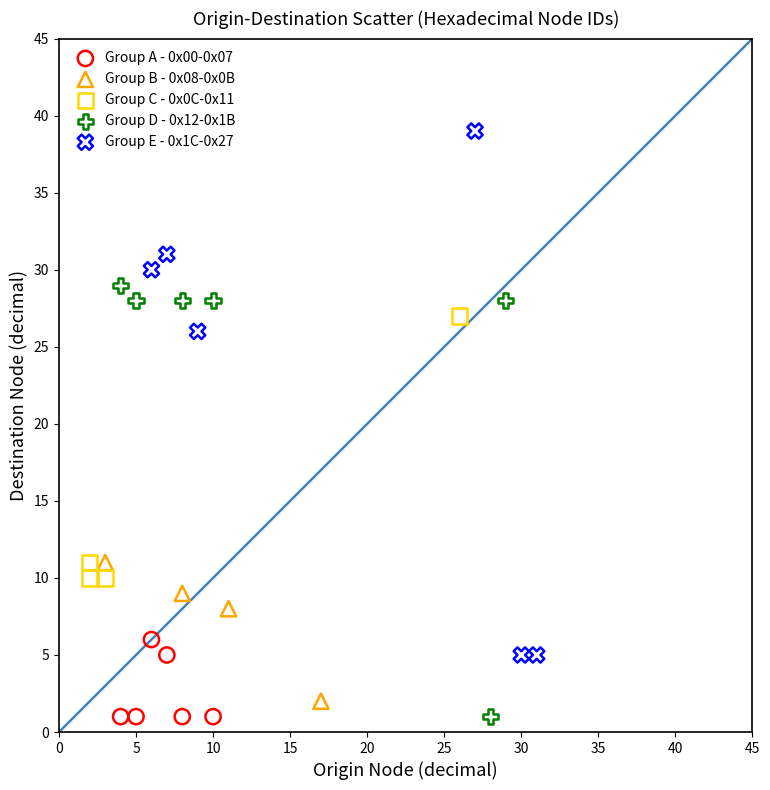

Which series reaches the maximum Y coordinate?

Group E - 0x1C-0x27